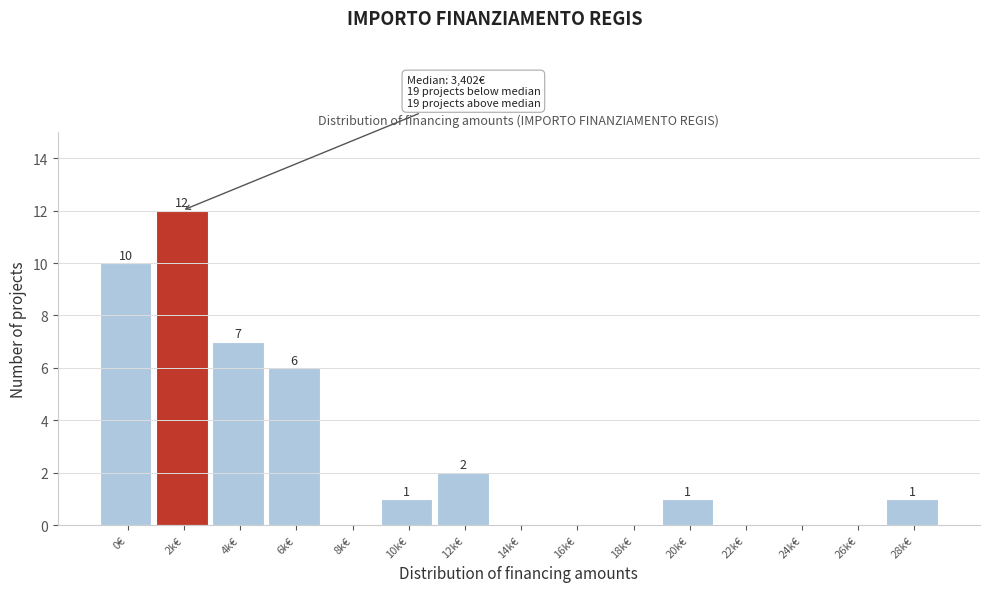

Reading right to left, list all the values displayed in this chart.

28k€=1	26k€=0	24k€=0	22k€=0	20k€=1	18k€=0	16k€=0	14k€=0	12k€=2	10k€=1	8k€=0	6k€=6	4k€=7	2k€=12	0€=10